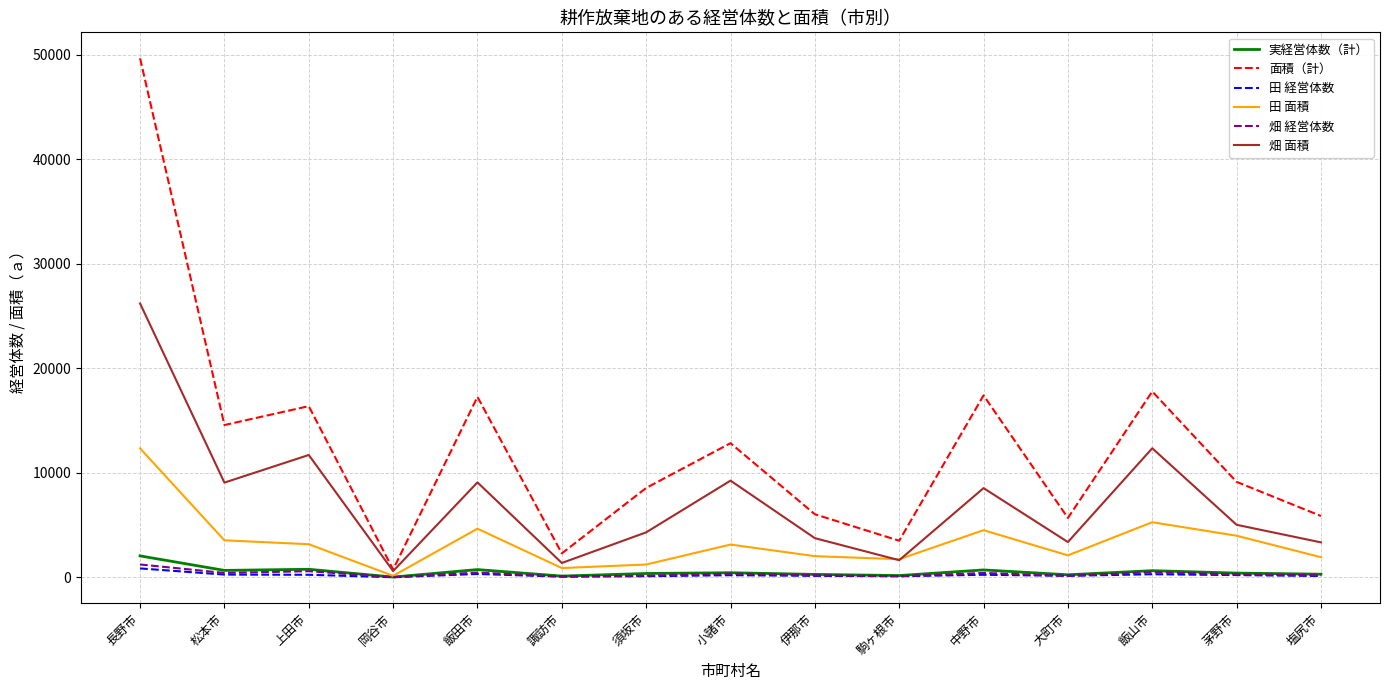

How many values in the 田 経営体数 series are below 205?

7